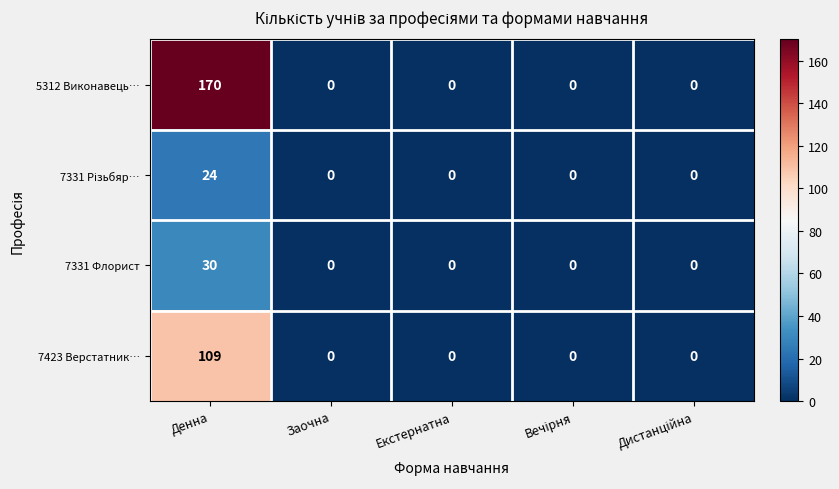

What is the greatest value displayed?

170